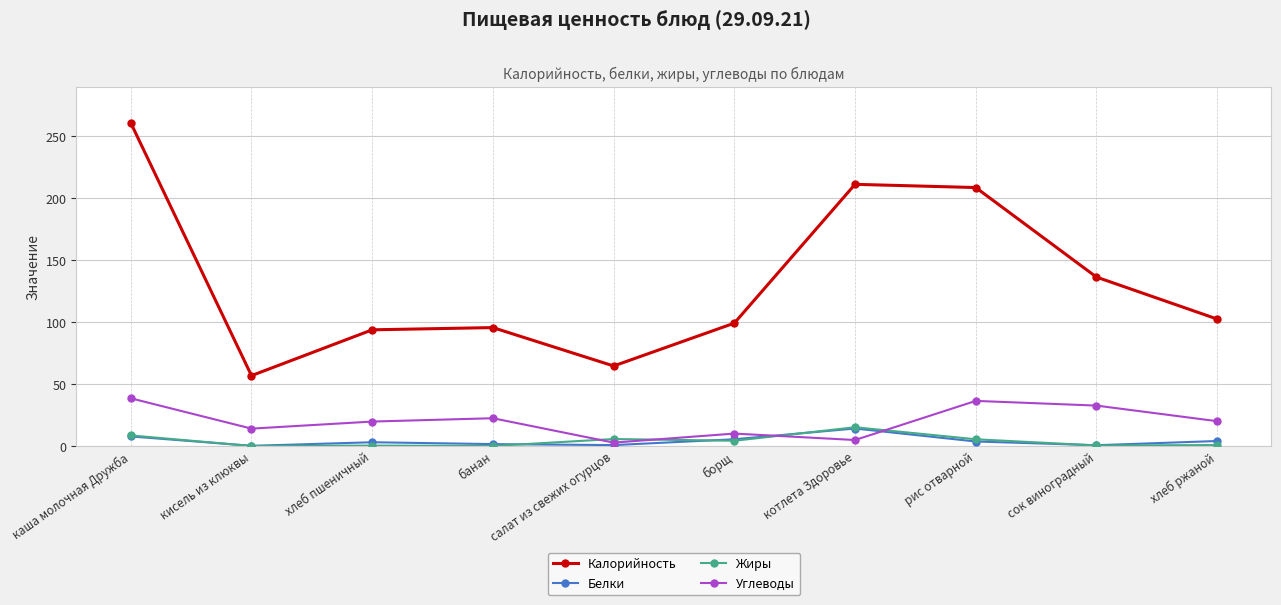

What is the sum of all Белки values?

40.7